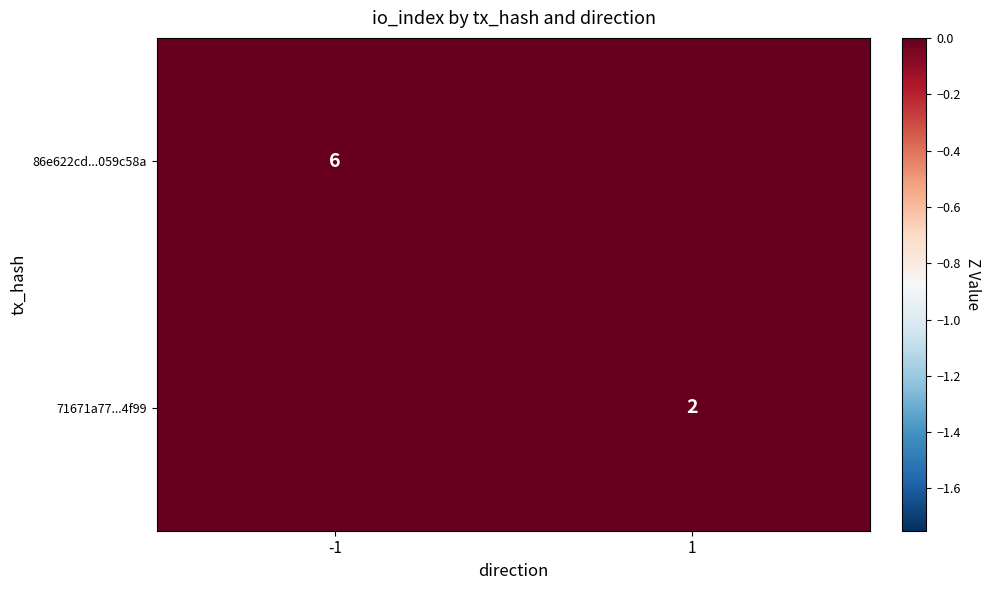

True or false: 86e622cd...059c58a has a value of 6 at -1.

True